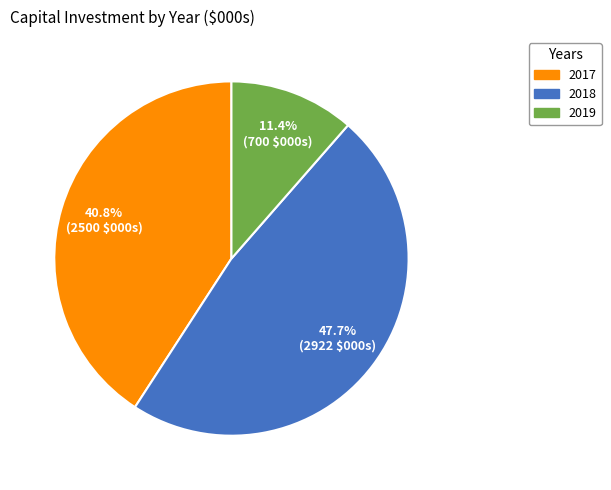

Is there any slice that represents more than half of the pie?

No